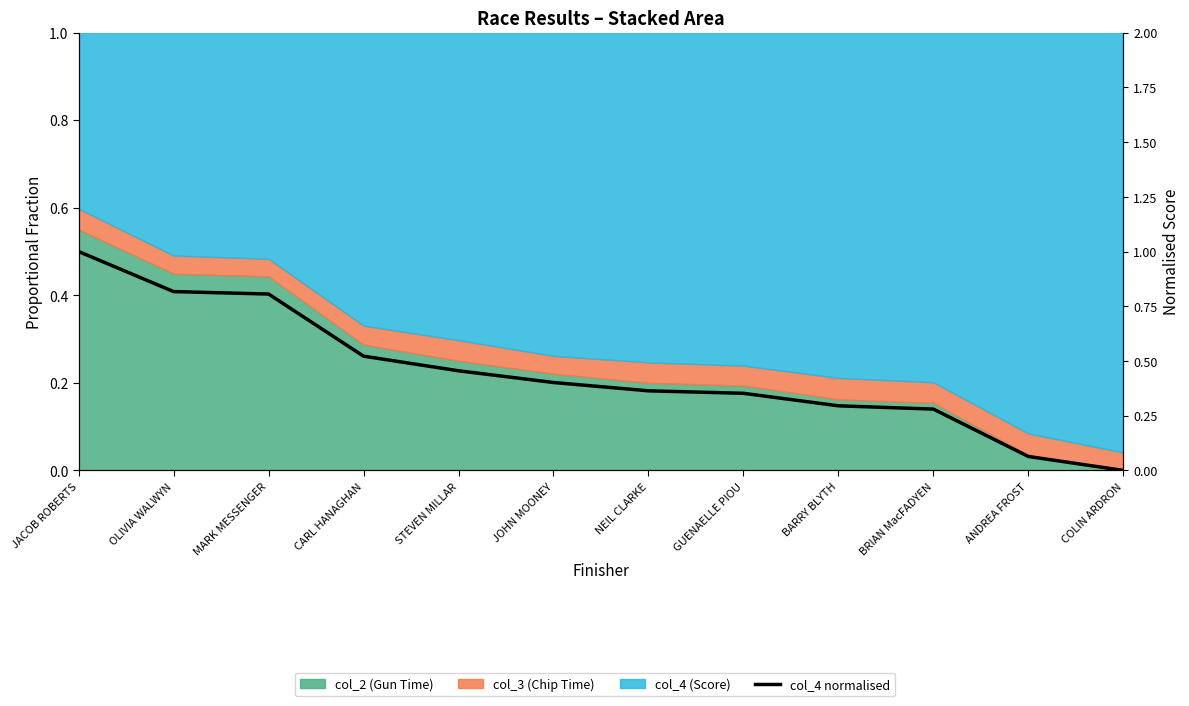

Is it true that the value at ANDREA FROST is 0.1?

False